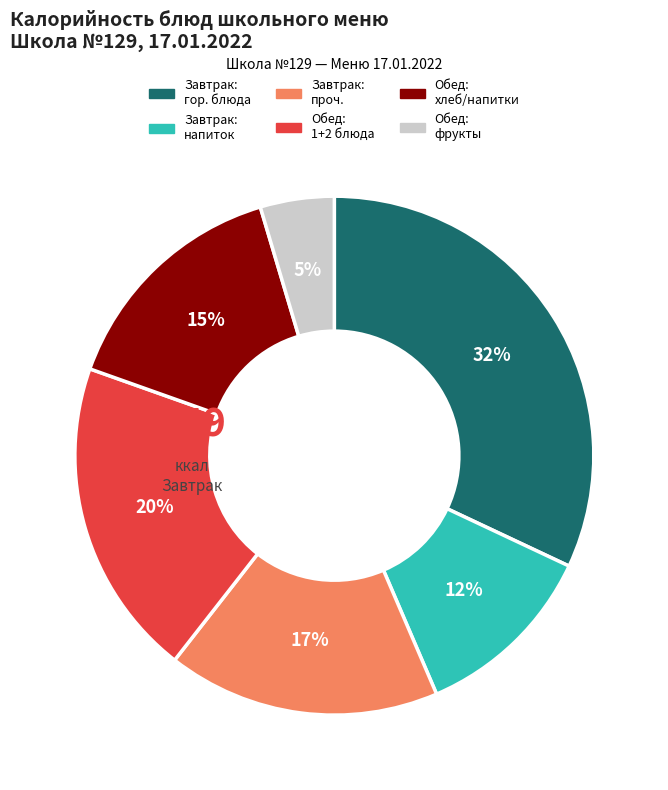

How many slices are in this pie chart?

6